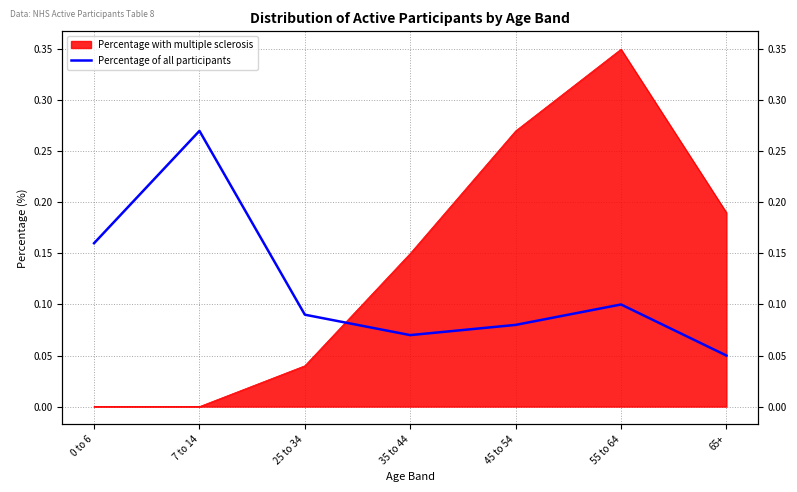

The chart shows a value of 0.1 at 25 to 34. True or false?

True